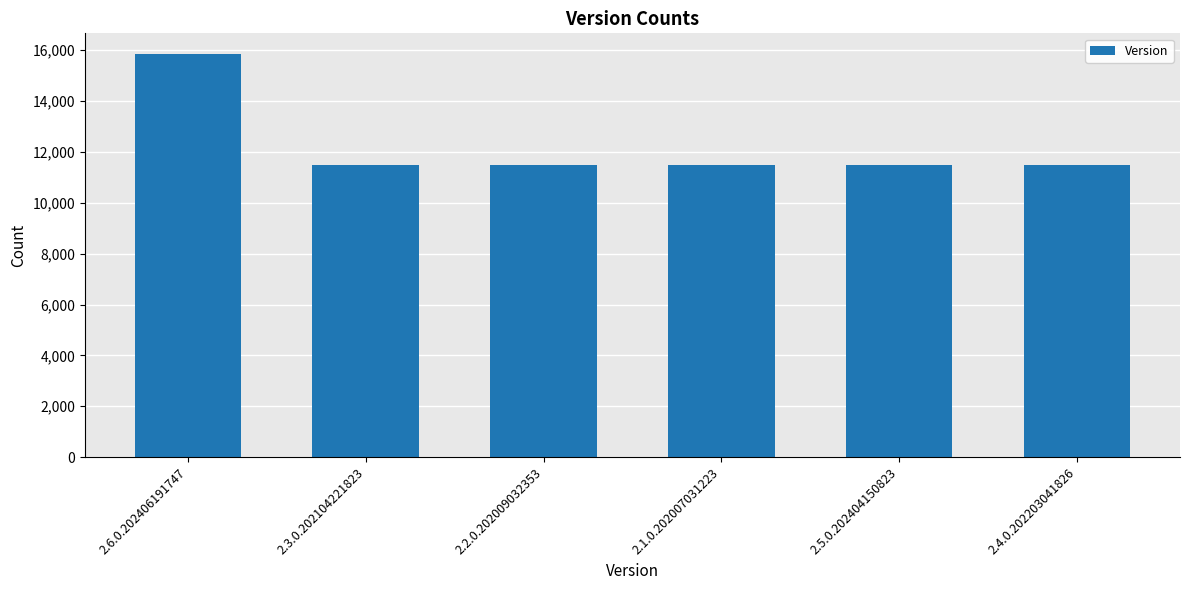

Are the bars grouped side by side (vs. stacked)?

No